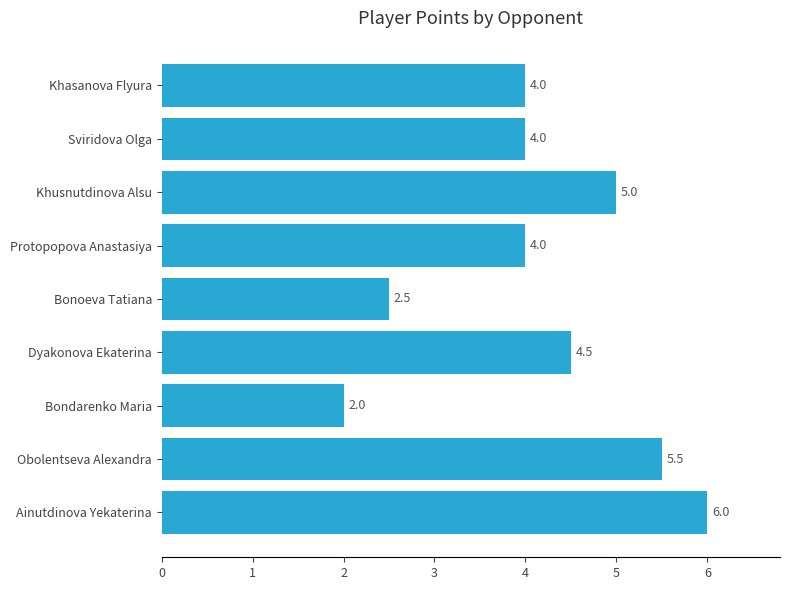

What is the approximate value at Protopopova Anastasiya?

4.0